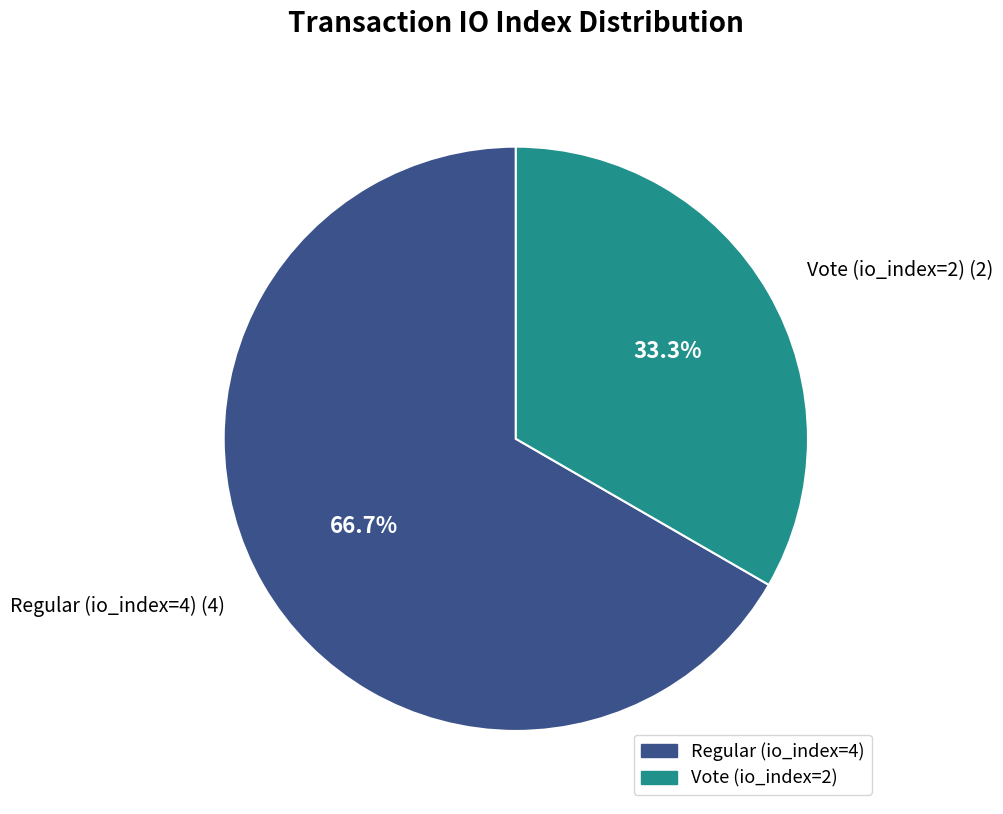

Rank the categories by value from highest to lowest.

Regular (io_index=4), Vote (io_index=2)